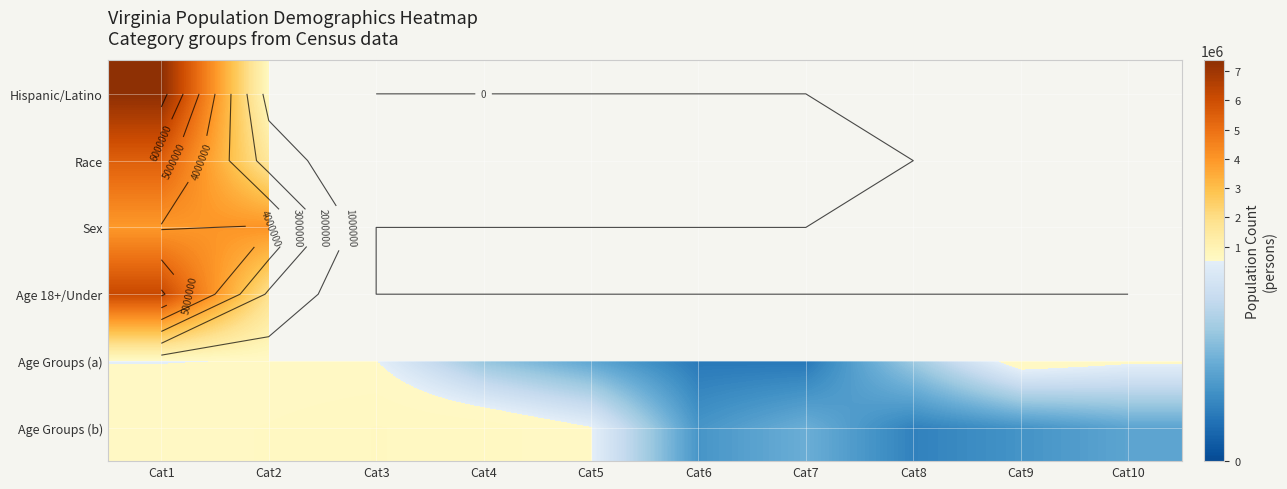

What is the difference between the Age Groups (a) values at Cat1 and Cat9?

54717.0